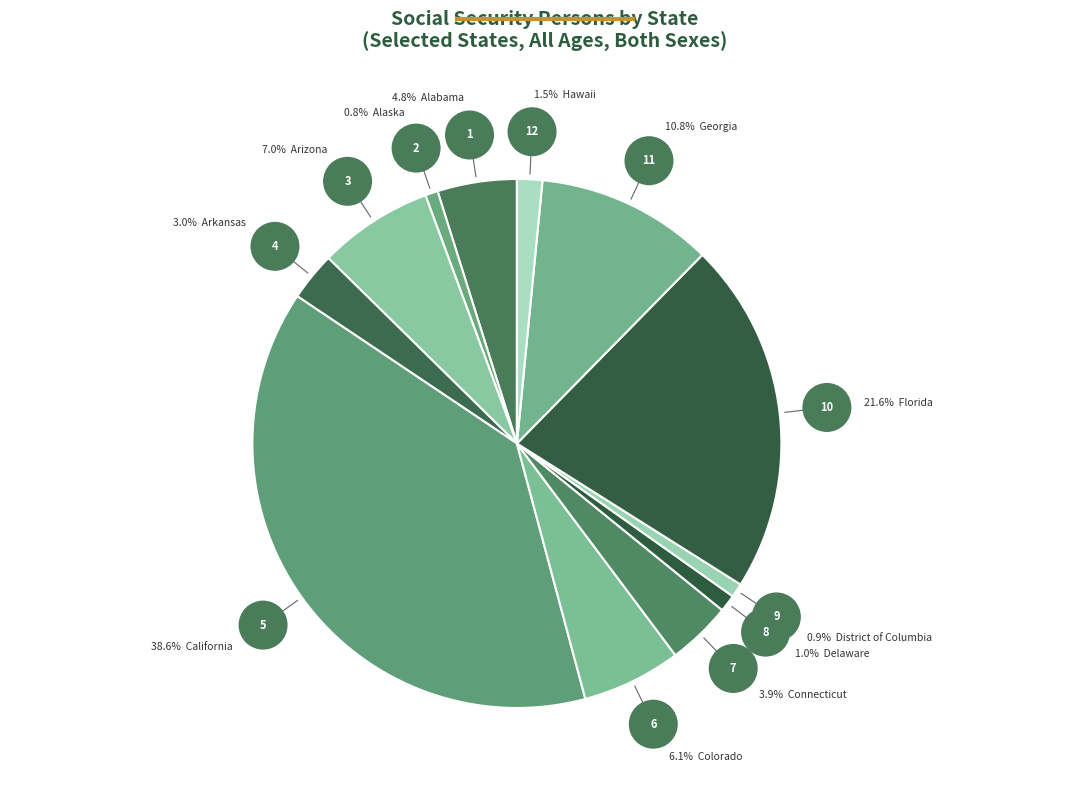

To the nearest percent, what is the difference between the largest and smallest slice percentages?

38%